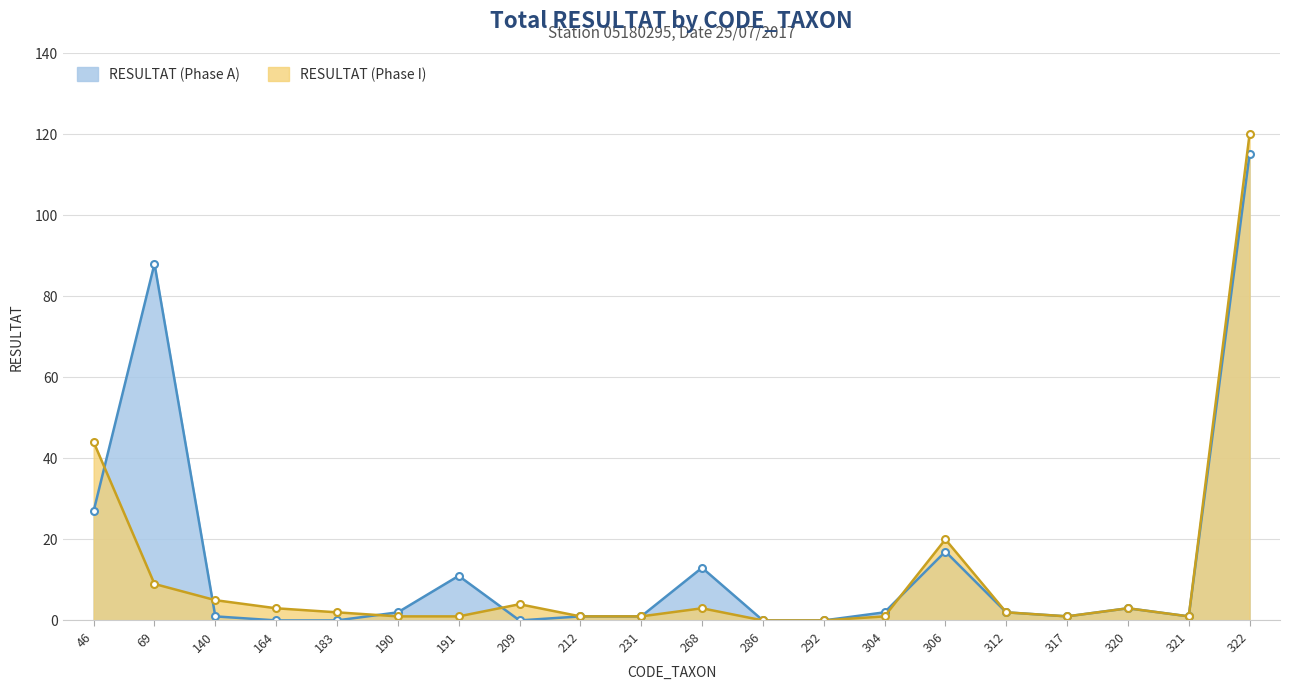

The RESULTAT (Phase I) series shows 2 at 312. True or false?

True